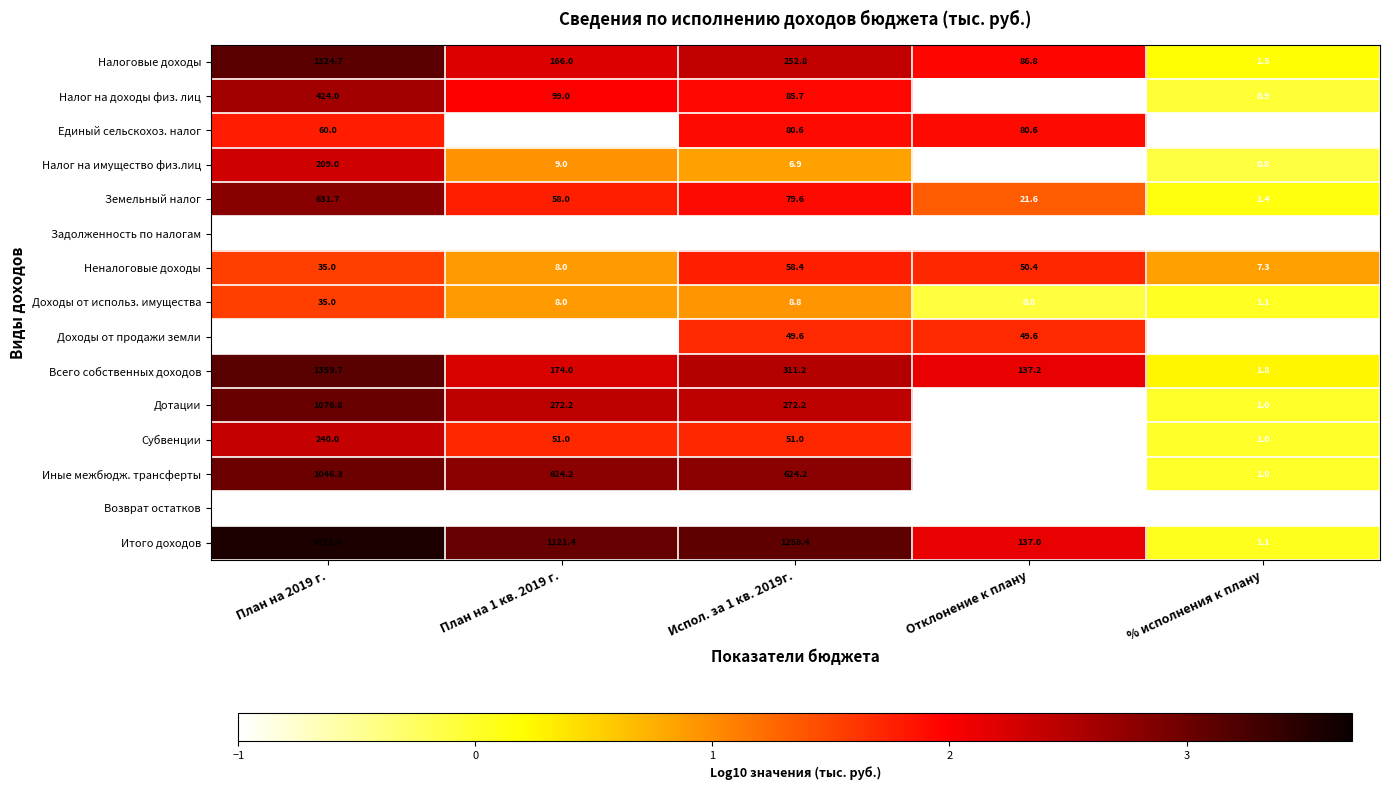

What is the difference between the second highest and minimum values in the Неналоговые доходы series?

43.1